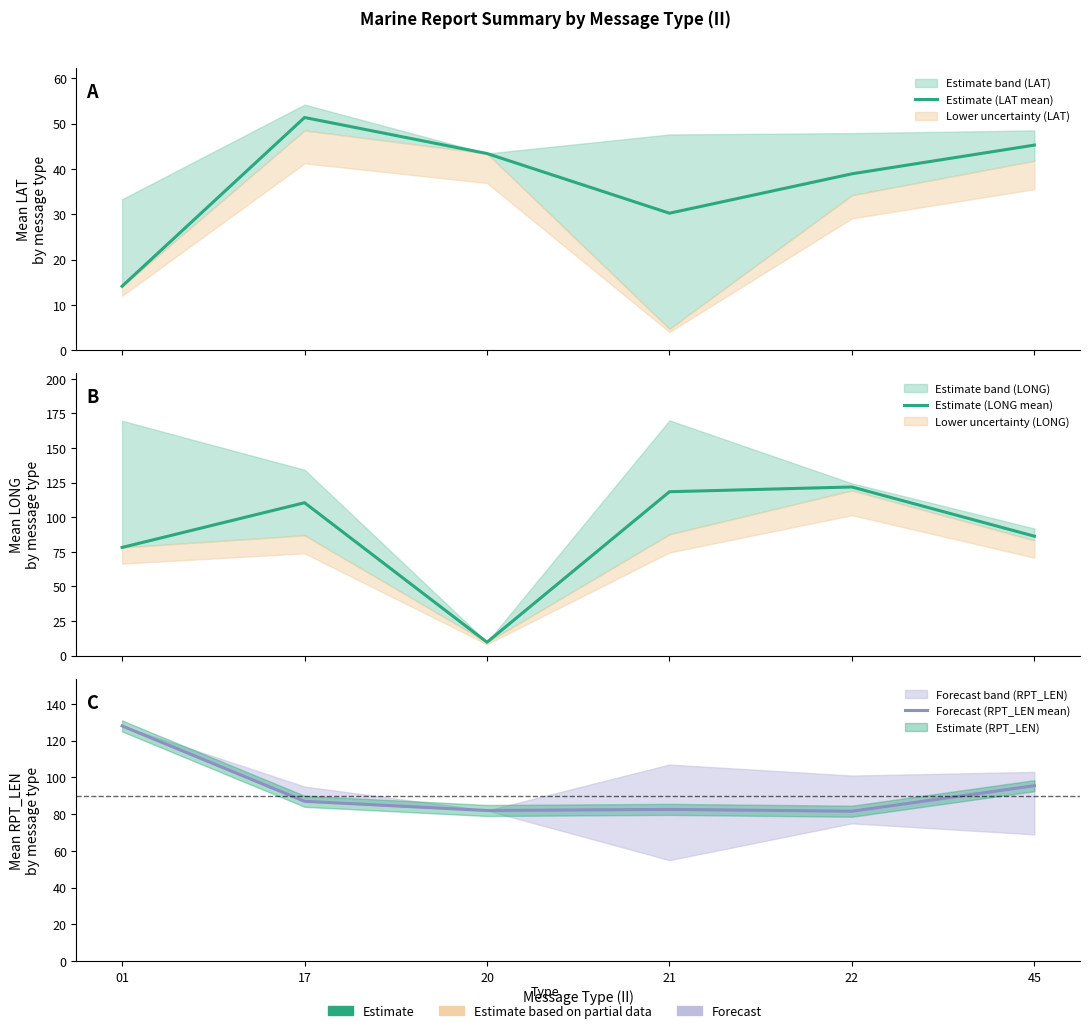

Reading left to right, transcribe all the data shown in this chart.

Estimate (LAT mean): 01=14.1	17=51.4	20=43.4	21=30.2	22=38.9	45=45.3
Estimate (LONG mean): 01=78.2	17=110.5	20=9.7	21=118.5	22=121.9	45=86.3
Forecast (RPT_LEN mean): 01=128.0	17=87.0	20=82.0	21=82.6	22=81.6	45=95.5